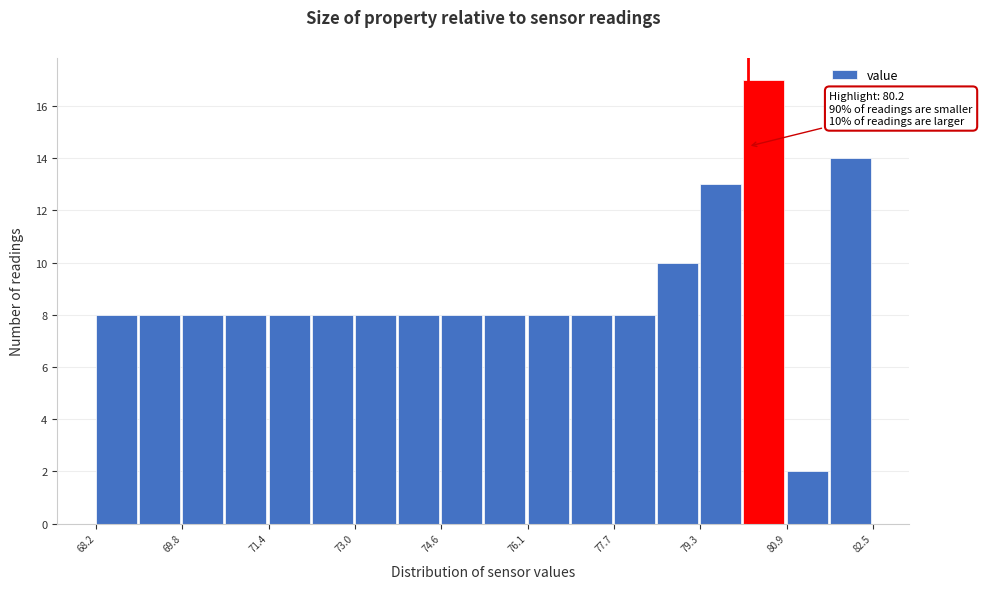

Around what value on the x-axis is the tallest bar? Give the approximate position of its centre, as read against the axis.

80.4